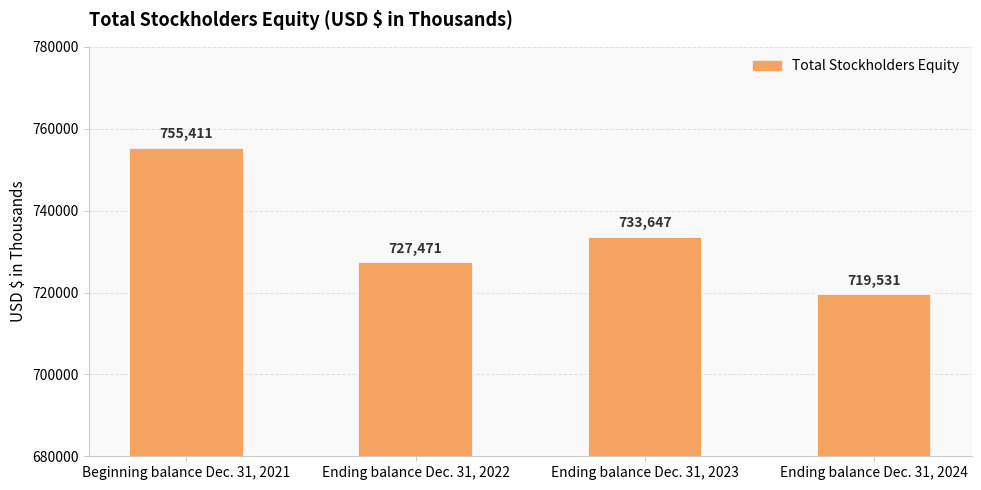

True or false: the data shows 278075 at Beginning balance Dec. 31, 2021.

False